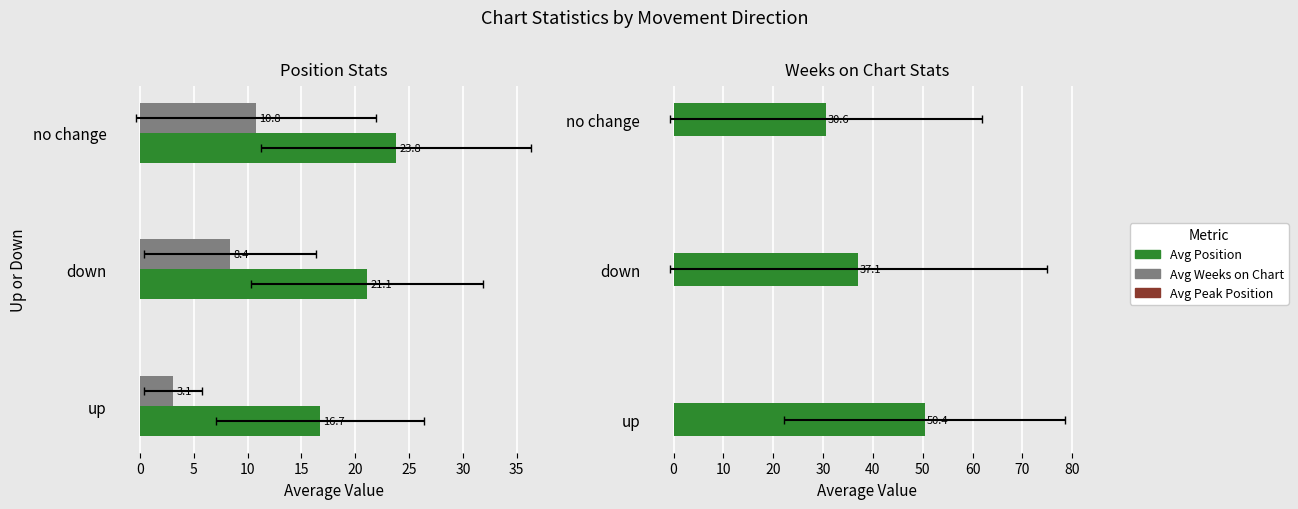

How many bars are there in total?

9